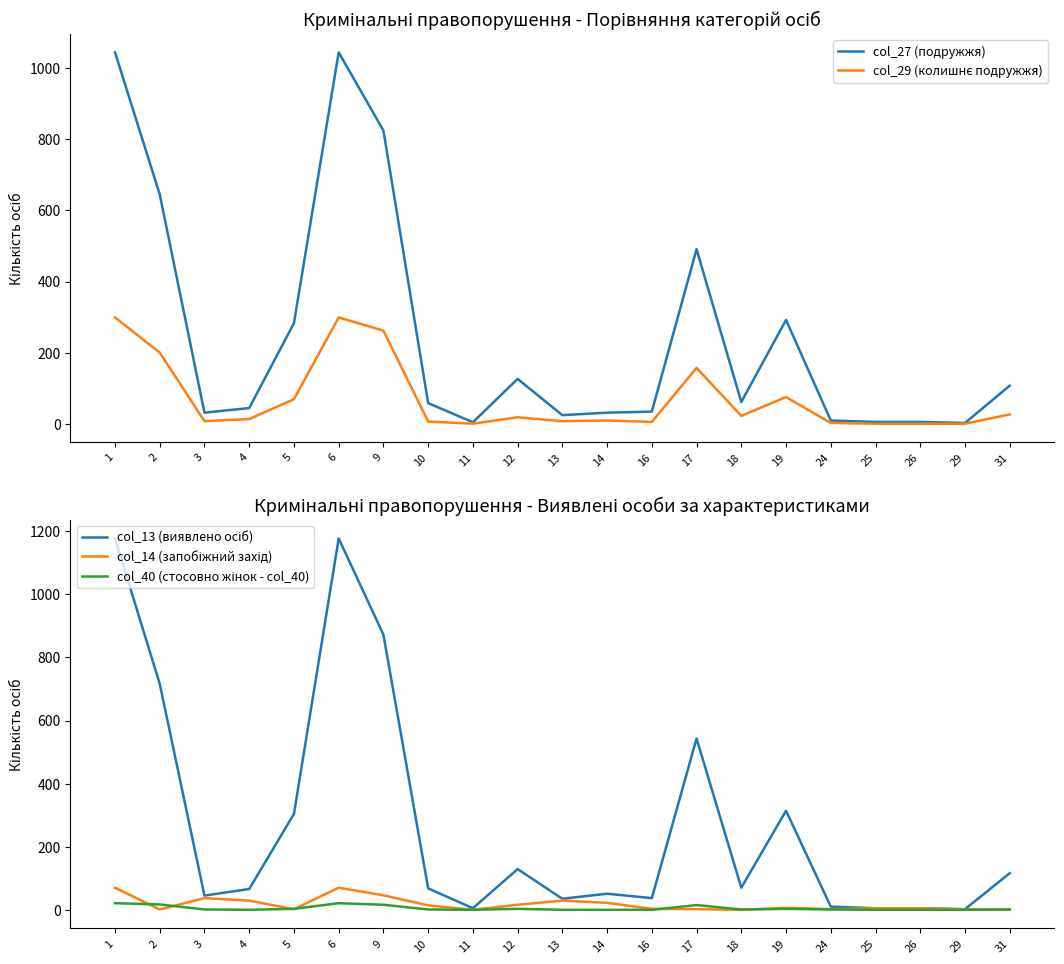

What is the value of the col_13 (виявлено осіб) point at the 2nd from the left?

716